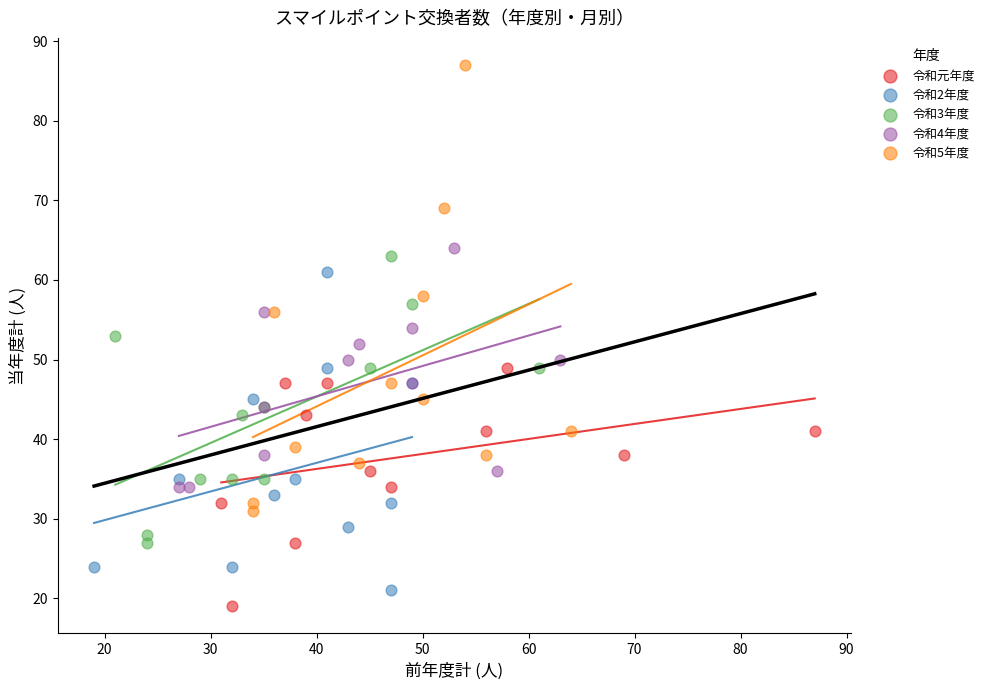

Which series has the widest spread of Y values?

令和5年度